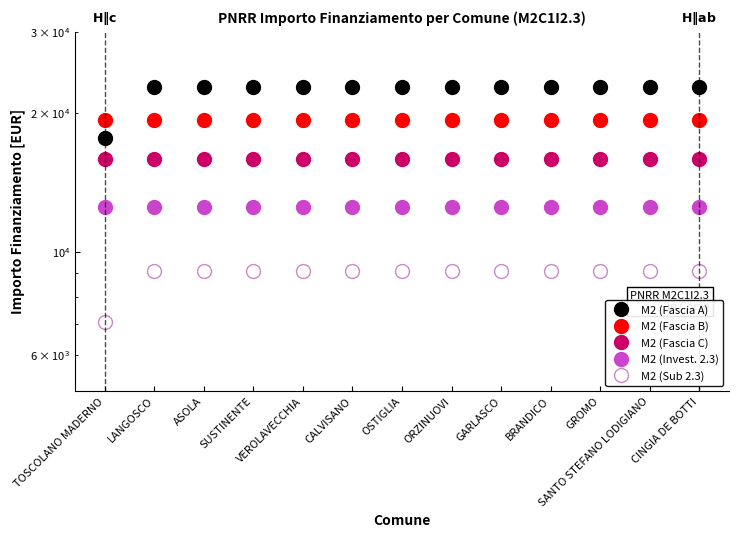

What is the spread (max minus min) of values at ASOLA?

13650.0